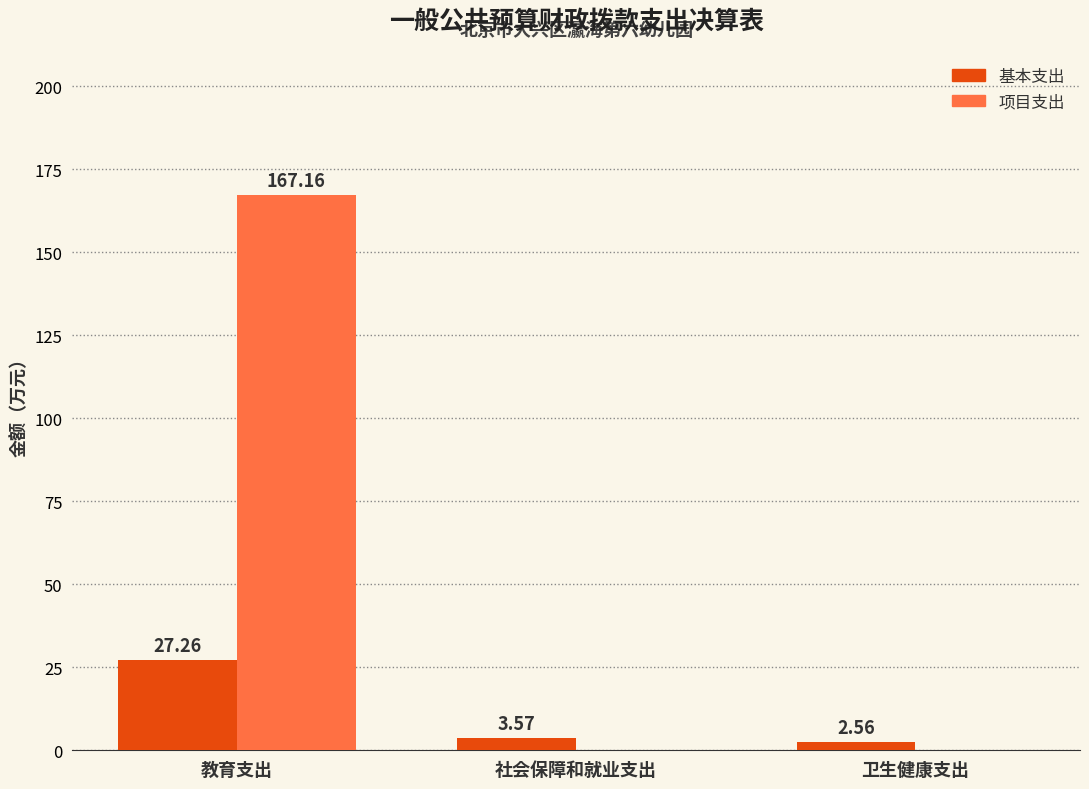

Where is 基本支出 nearest to the value 14?

社会保障和就业支出